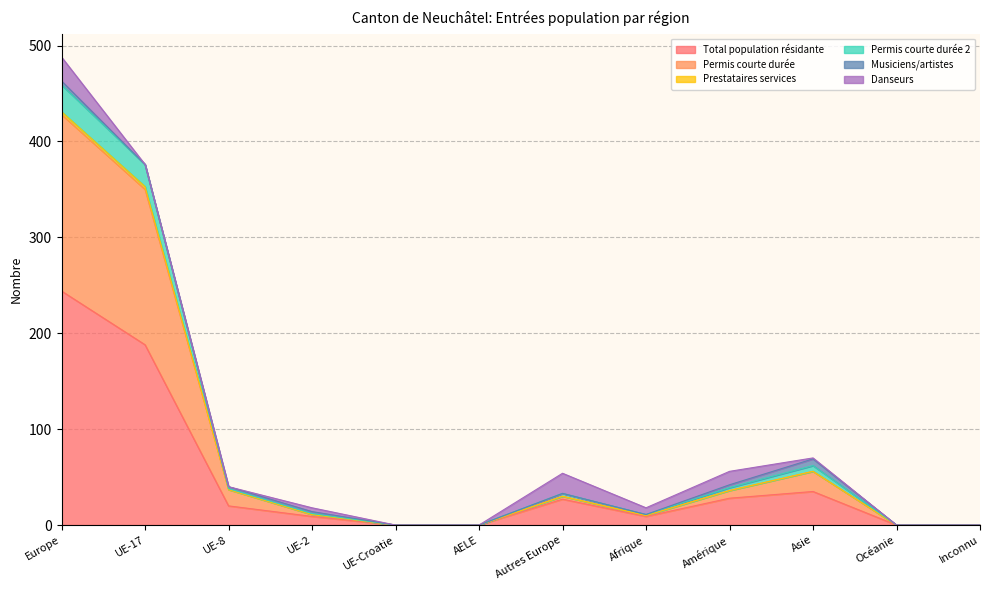

What is the label of the 9th point from the right?

UE-2